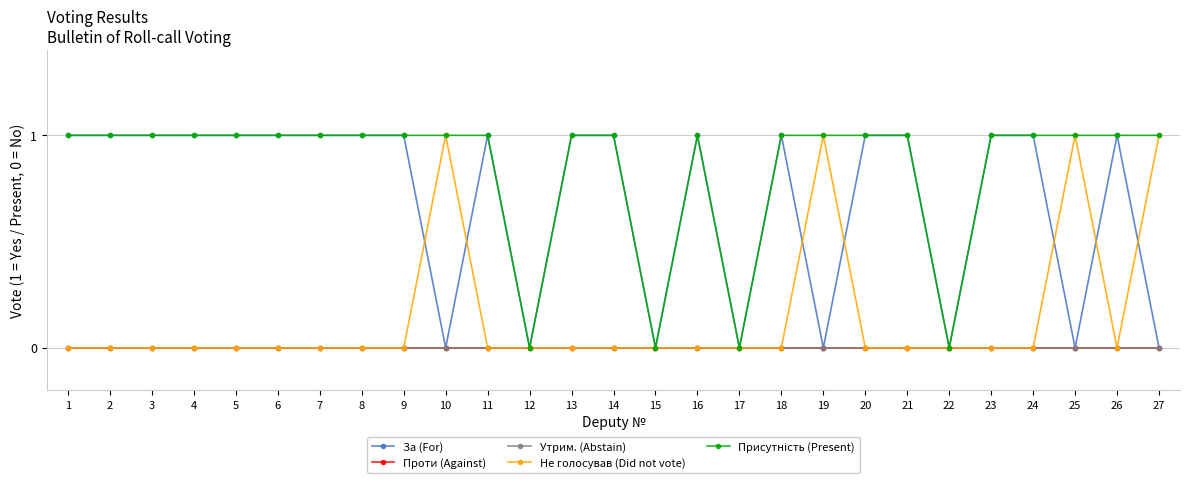

Where is the first local minimum for Не голосував (Did not vote)?

26